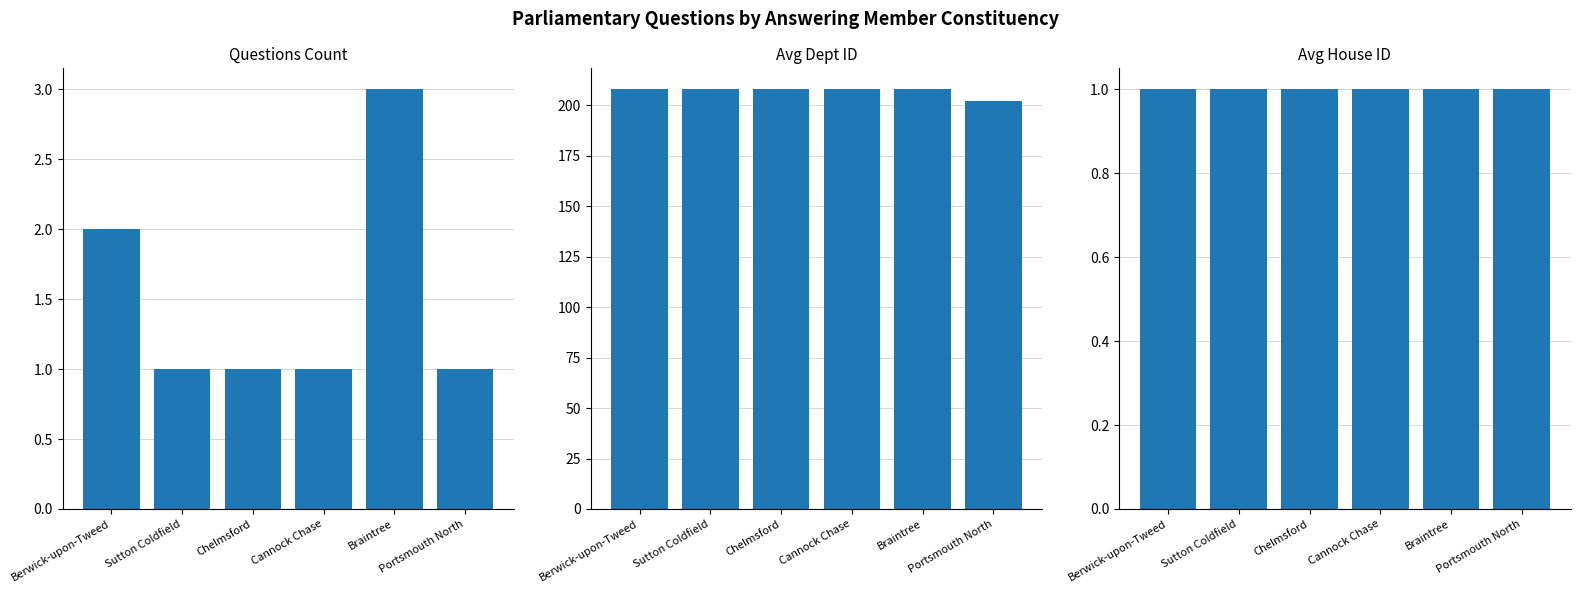

Which has a higher value, Portsmouth North or Berwick-upon-Tweed?

Berwick-upon-Tweed